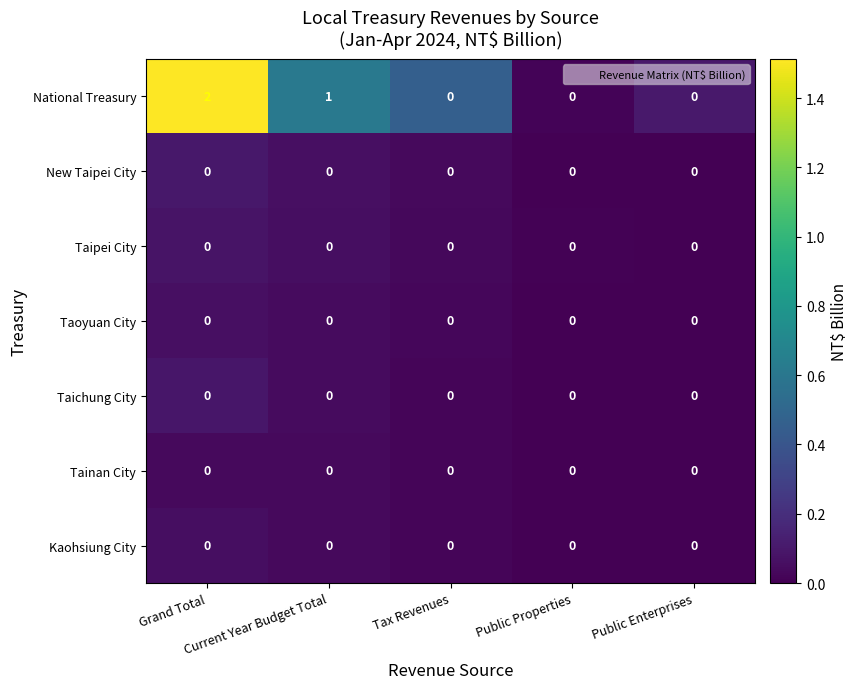

Count the number of data series in this chart.

7